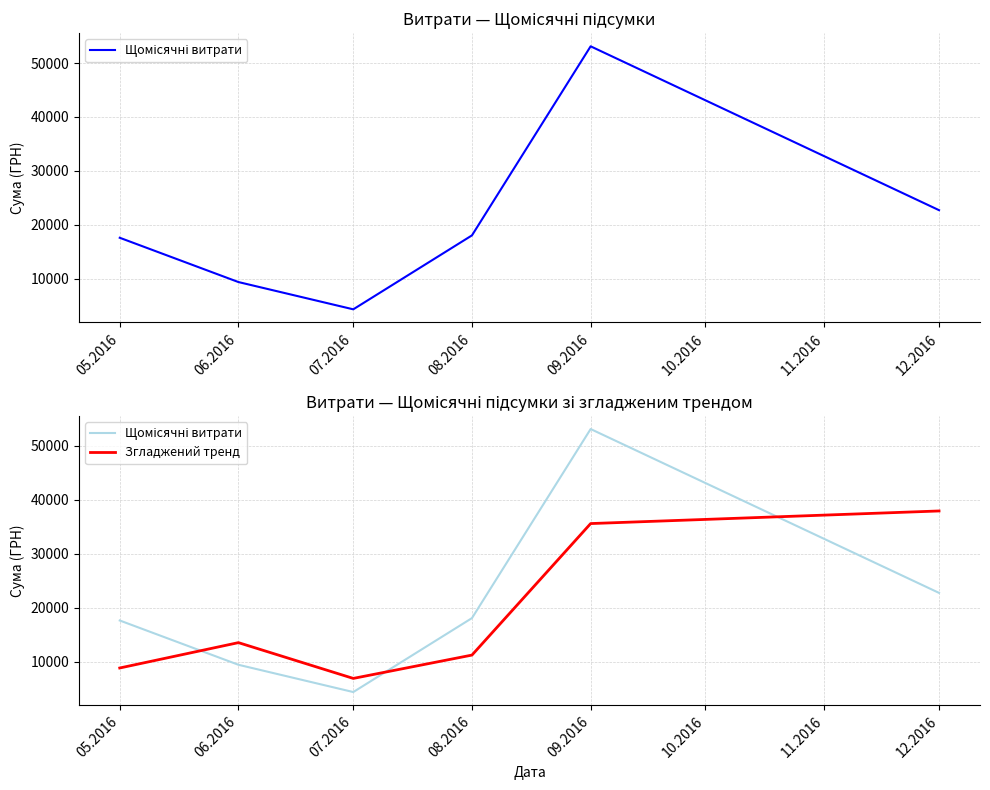

In Щомісячні витрати, how many points are higher than both neighbors (excluding endpoints)?

1